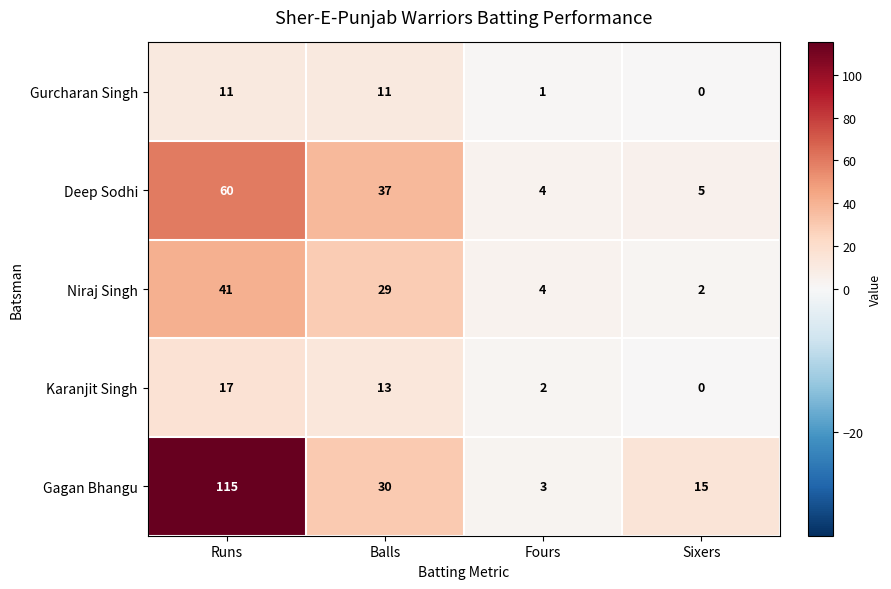

The Gurcharan Singh series shows 17 at Runs. True or false?

False